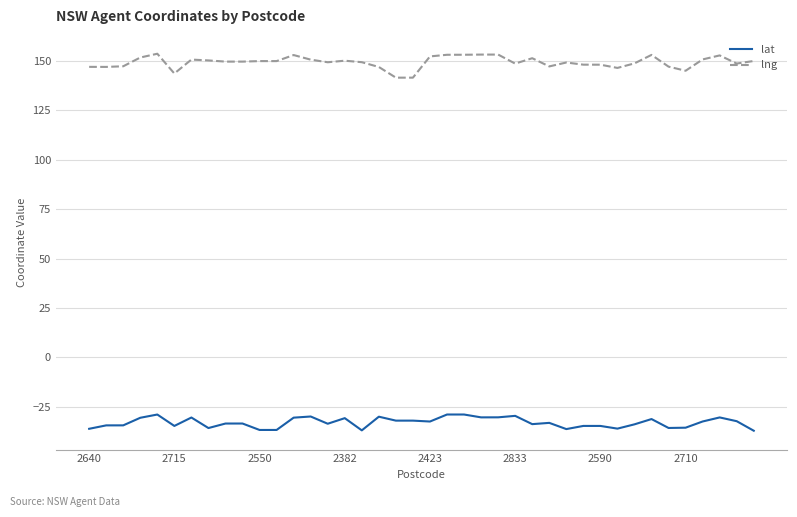

What is the difference between the maximum and minimum values in the lng series?

12.1